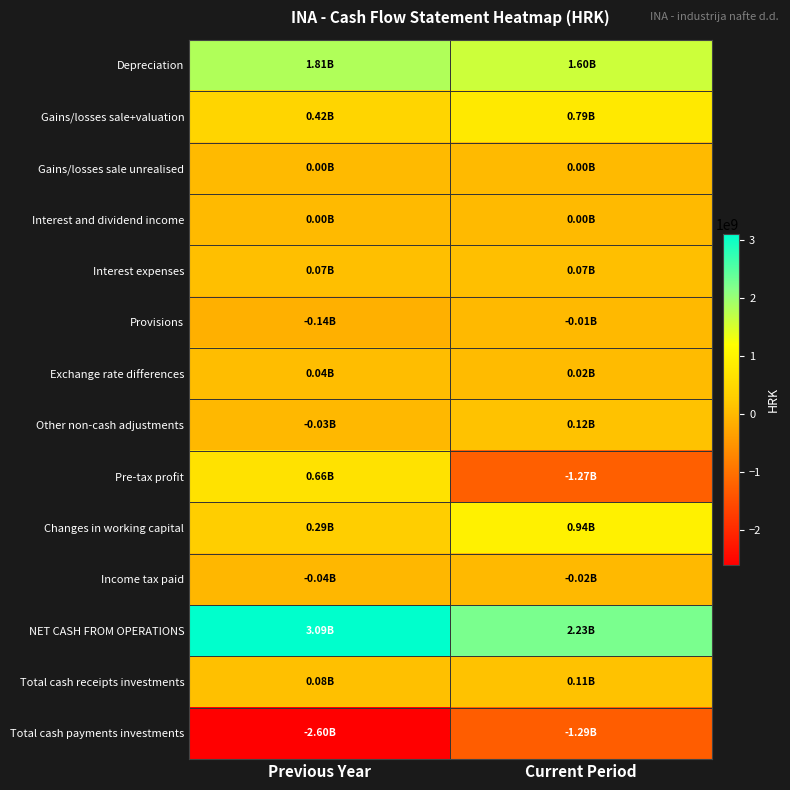

Which series changed the most between Previous Year and Current Period?

Pre-tax profit